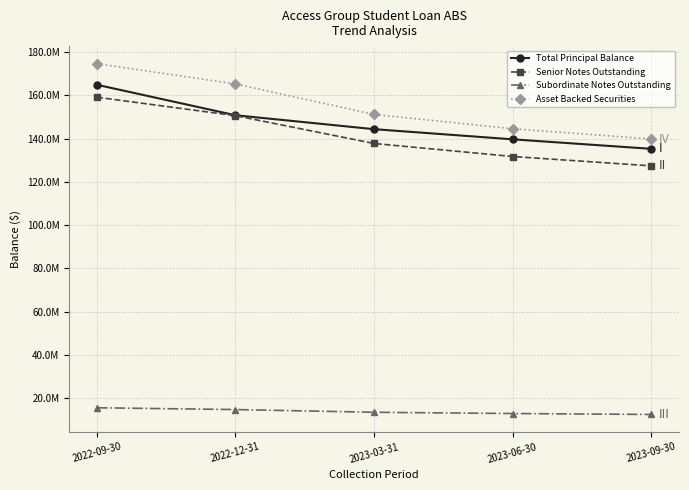

At which category is the sum across all series the highest?

2022-09-30